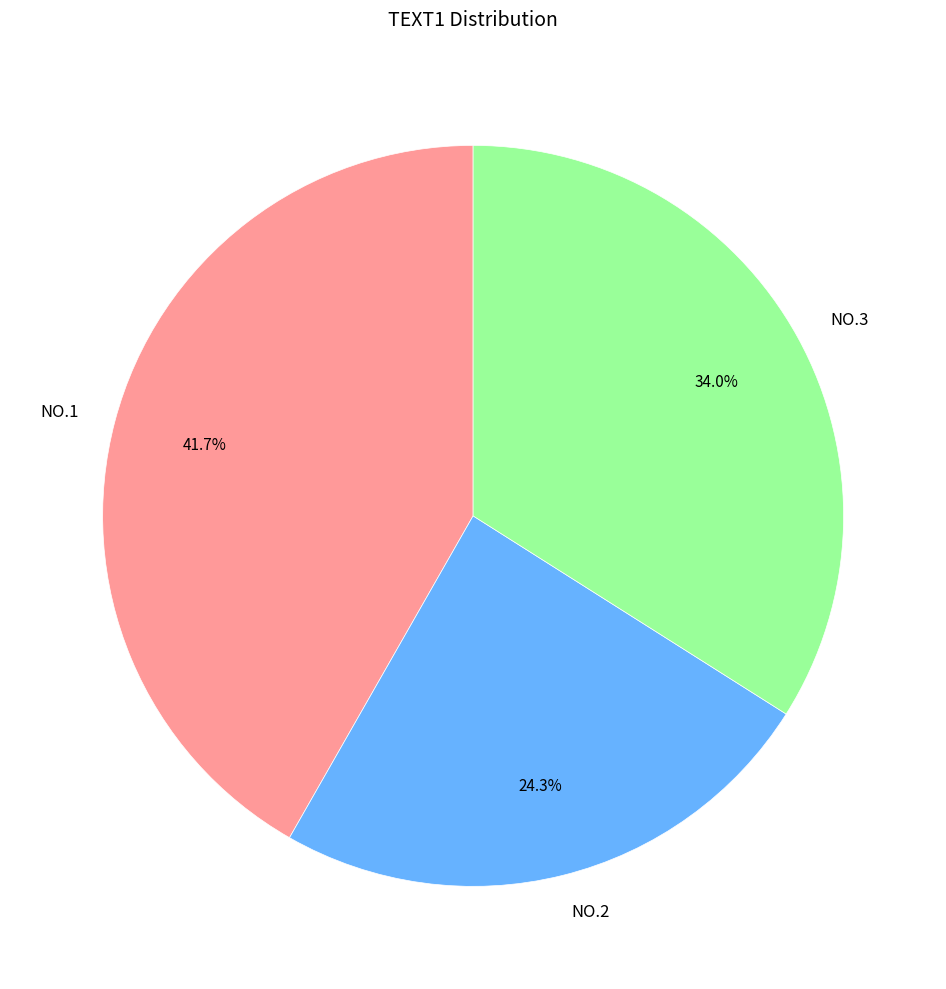

What percentage do NO.1 and NO.3 together represent?

75.7%